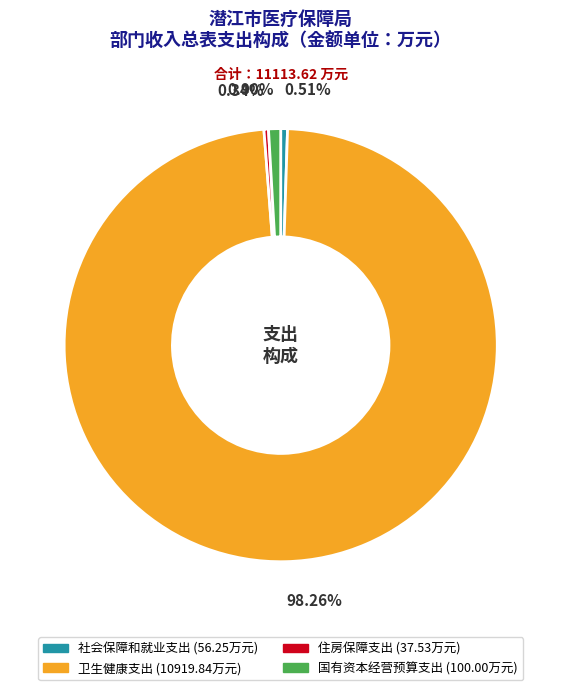

To the nearest percent, what percentage of the pie is 卫生健康支出?

98%